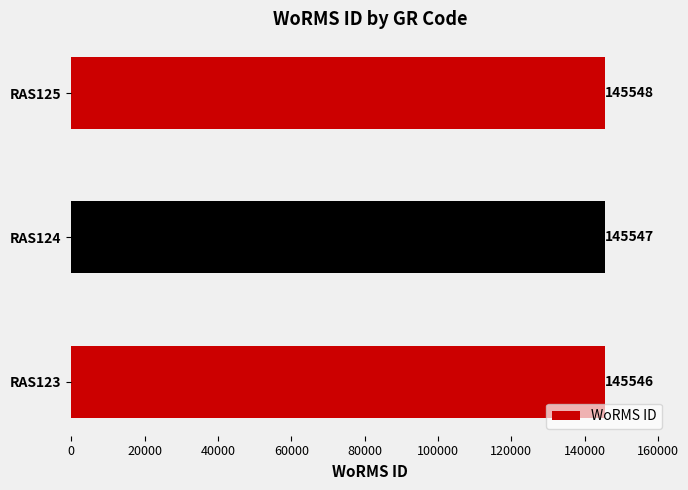

Approximately how many times larger is the value at RAS125 compared to RAS124?

1.0